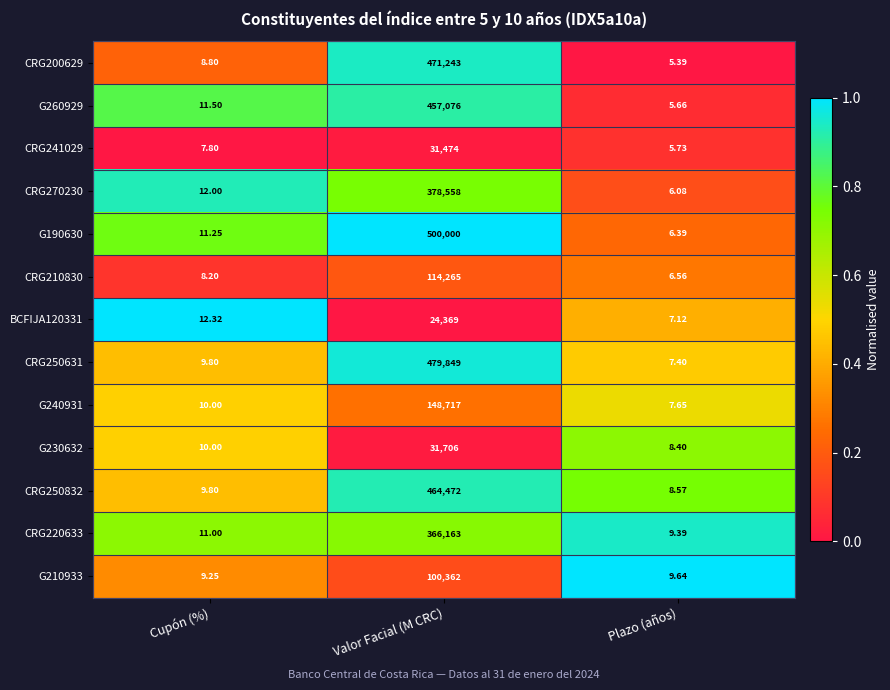

What is the difference between the highest and lowest values at Valor Facial (M CRC)?

475631.0